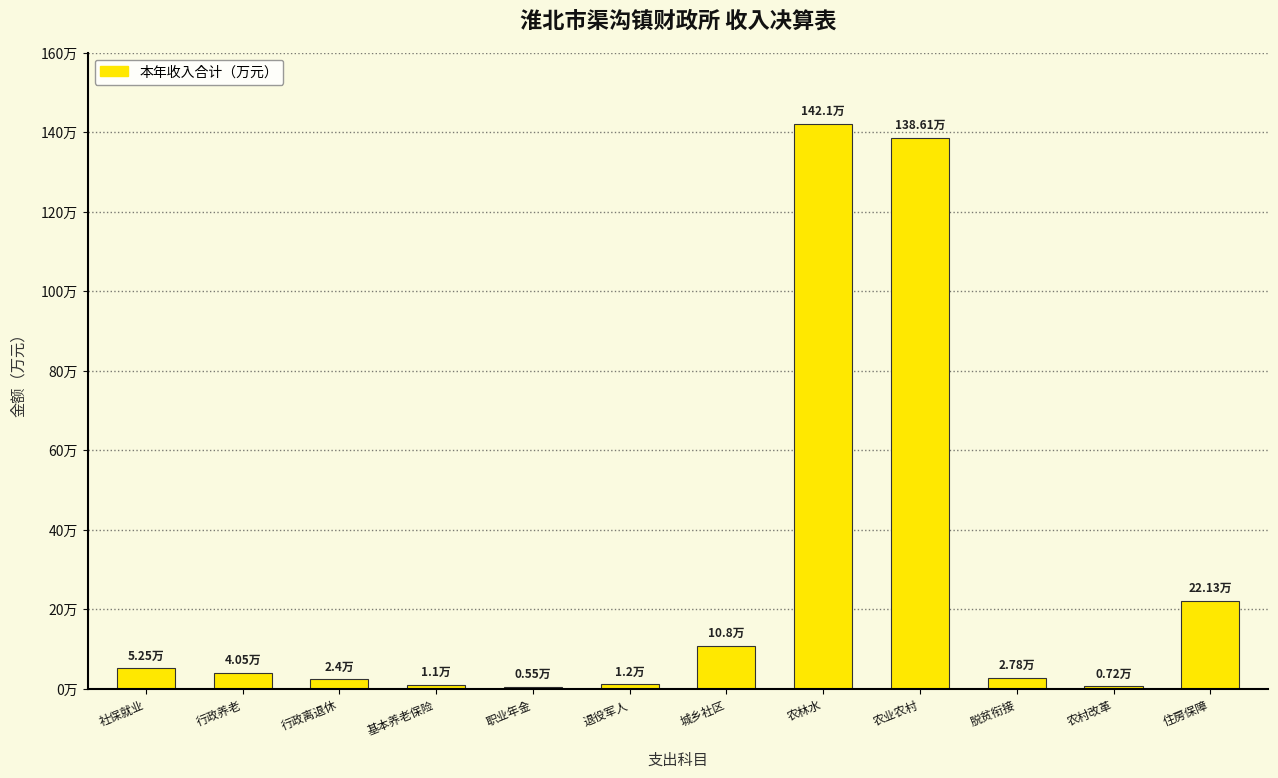

Are the bars horizontal?

No